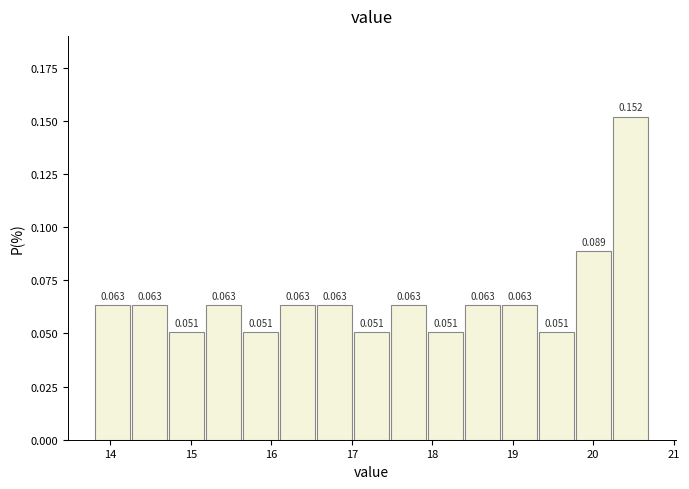

What is the height of the bar covering 17.02 to 17.48 on the x-axis? The bar edges are not printed on the chart, so give them approximately, as read against the axis.

0.051